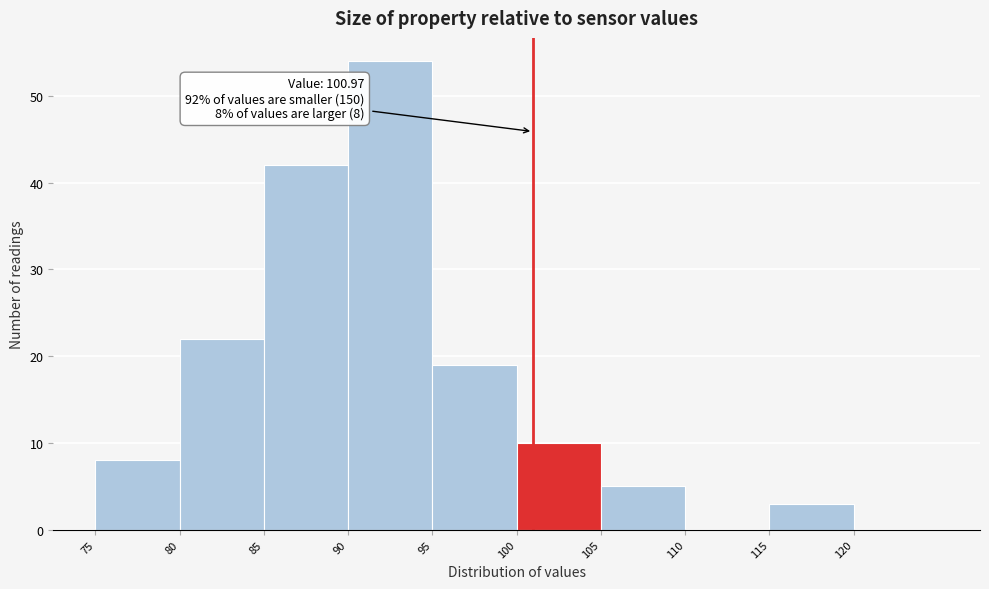

Over which range of the x-axis is the bar tallest?

90 to 95